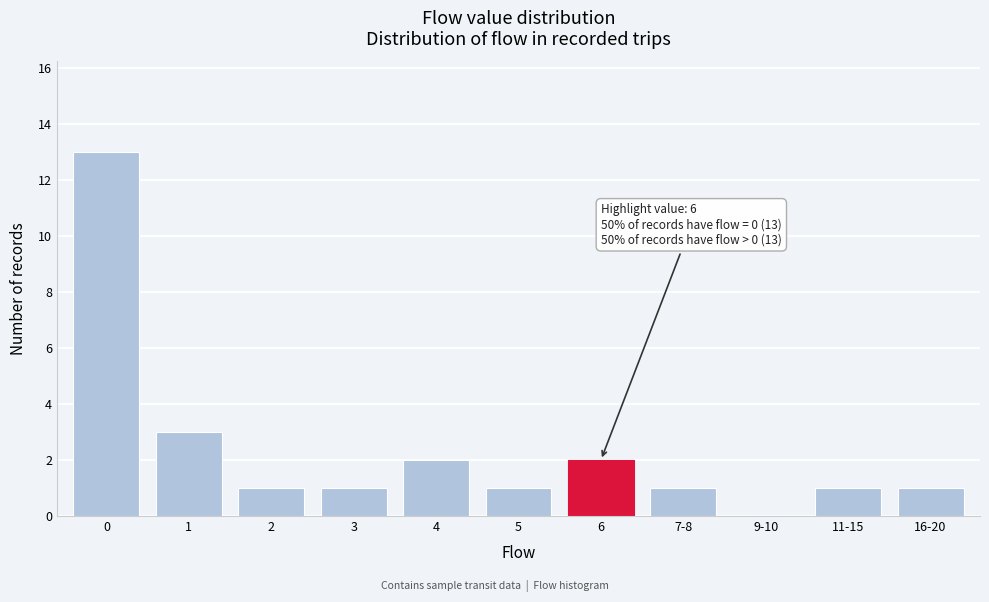

Reading left to right, extract all data points from this chart.

0=13	1=3	2=1	3=1	4=2	5=1	6=2	7-8=1	9-10=0	11-15=1	16-20=1